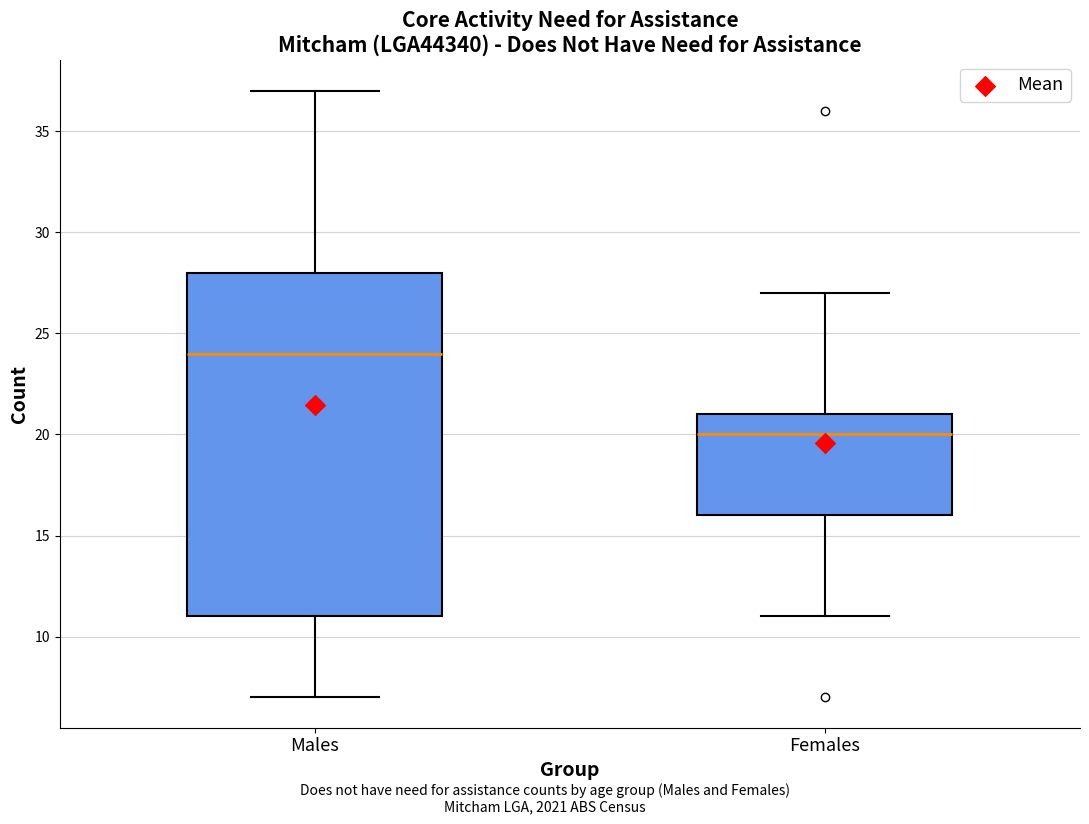

Which box's median line is the lowest?

Females